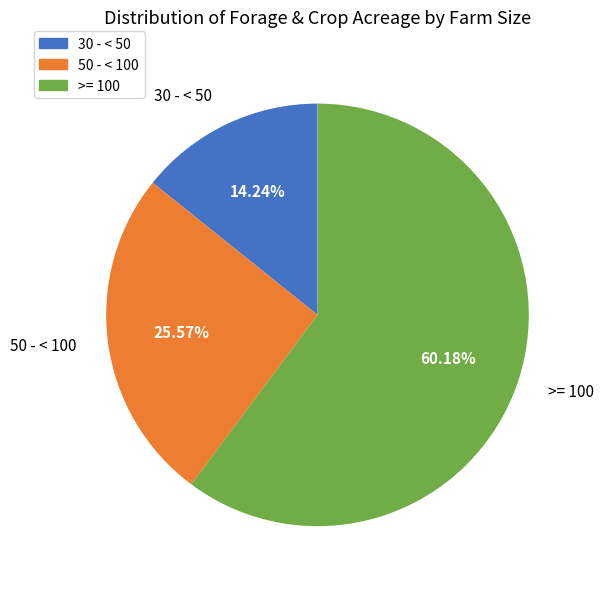

To the nearest percent, what is the difference between the >= 100 and 50 - < 100 slice percentages?

35%